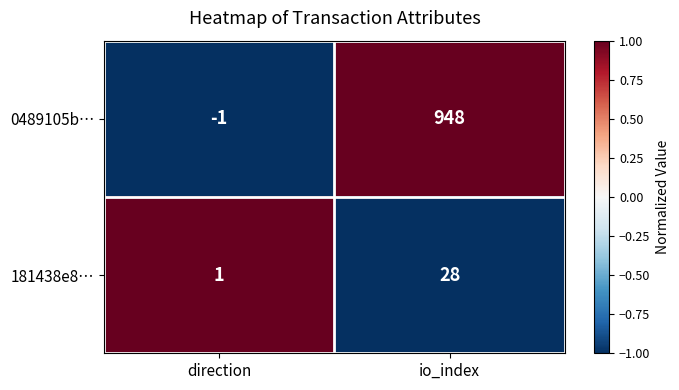

Between direction and io_index, which series saw the biggest shift?

0489105b…